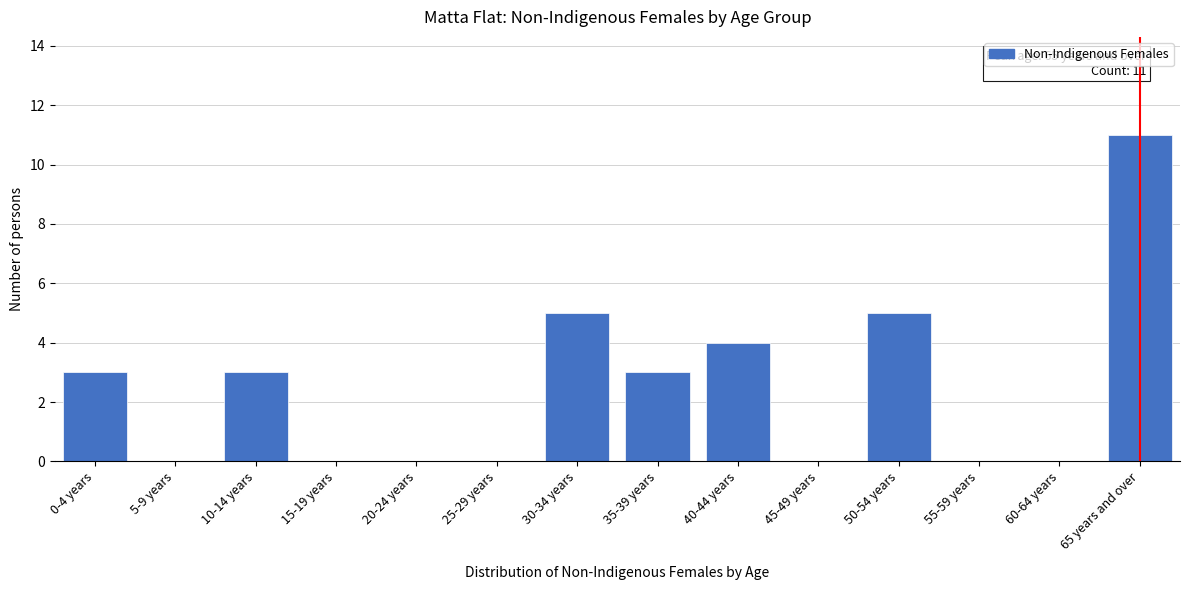

Reading left to right, extract all data points from this chart.

0-4 years=3	5-9 years=0	10-14 years=3	15-19 years=0	20-24 years=0	25-29 years=0	30-34 years=5	35-39 years=3	40-44 years=4	45-49 years=0	50-54 years=5	55-59 years=0	60-64 years=0	65 years and over=11